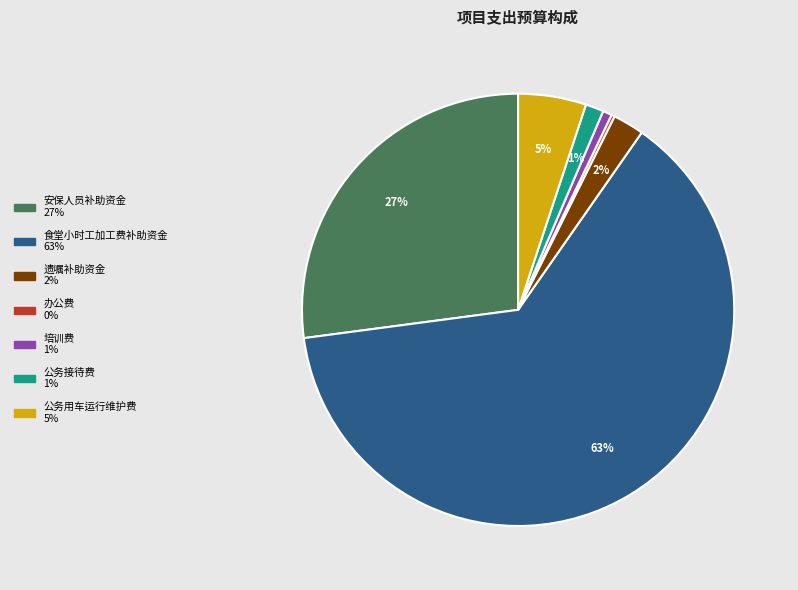

Which slice is the largest?

食堂小时工加工费补助资金